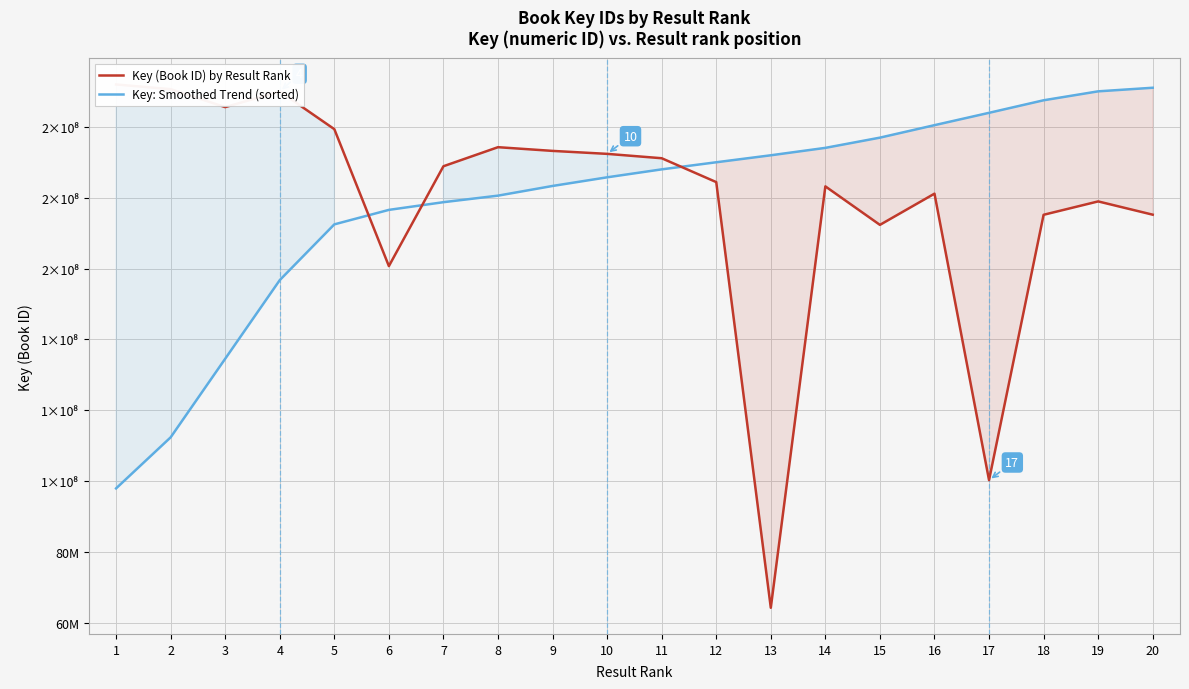

Reading left to right, what are all the values shown in this chart?

Key (Book ID) by Result Rank: 1=211979158	2=210653013	3=205581757	4=210004339	5=199365234	6=160705854	7=188895349	8=194274394	9=193227091	10=192390171	11=191156347	12=184417889	13=64247858	14=183213780	15=172344642	16=181153258	17=100275901	18=175191071	19=178966640	20=175220129
Key: Smoothed Trend (sorted): 1=97950674	2=112364422	3=134553065	4=156747519	5=172485667	6=176575148	7=178748975	8=180594339	9=183329383	10=185767324	11=188014707	12=190017369	13=191988670	14=194082647	15=196967729	16=200490563	17=203975747	18=207516700	19=210039485	20=211053736